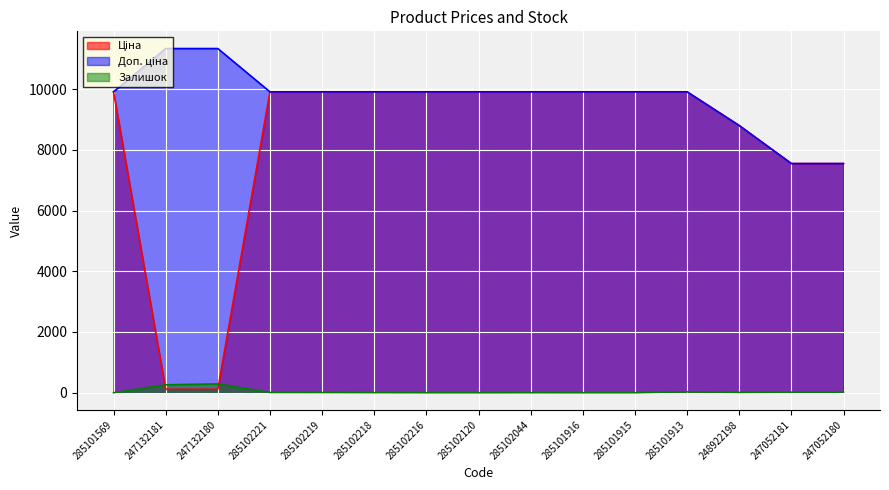

Reading left to right, what are all the values shown in this chart?

Ціна: 9908.5	113.3	113.3	9908.5	9908.5	9908.5	9908.5	9908.5	9908.5	9908.5	9908.5	9908.5	8797.6	7545.9	7545.9
Доп. ціна: 9908.5	11334.0	11334.0	9908.5	9908.5	9908.5	9908.5	9908.5	9908.5	9908.5	9908.5	9908.5	8797.6	7545.9	7545.9
Залишок: 0.0	260.0	290.0	8.0	7.0	3.0	0.0	0.0	1.0	0.0	0.0	33.0	11.0	19.0	21.0